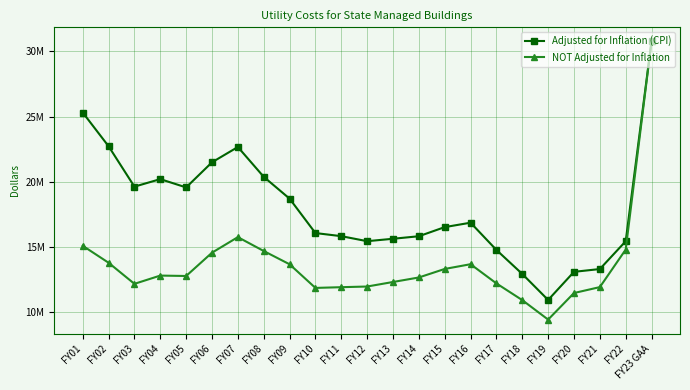

What is the spread (max minus min) of values at FY13?

3317608